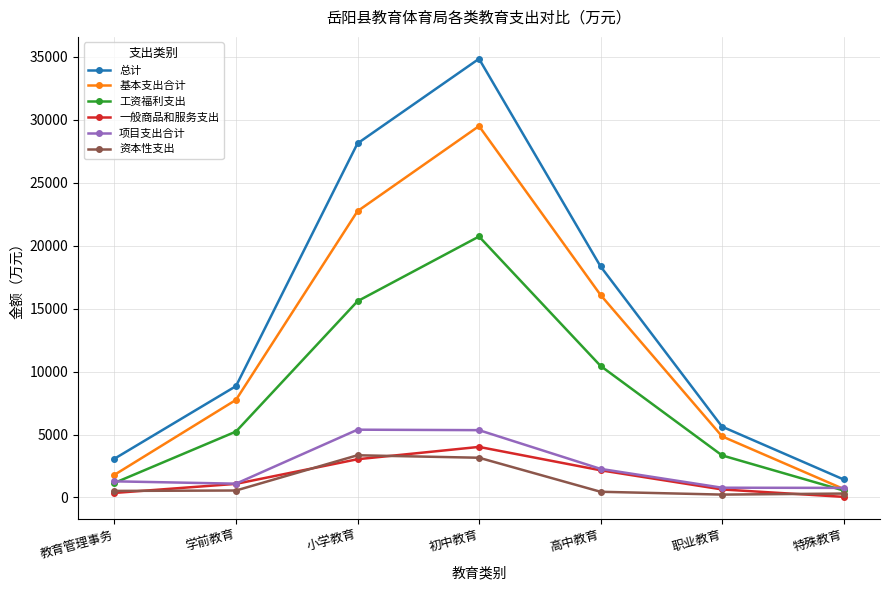

Is it true that 总计 equals 8882.6 at 职业教育?

False